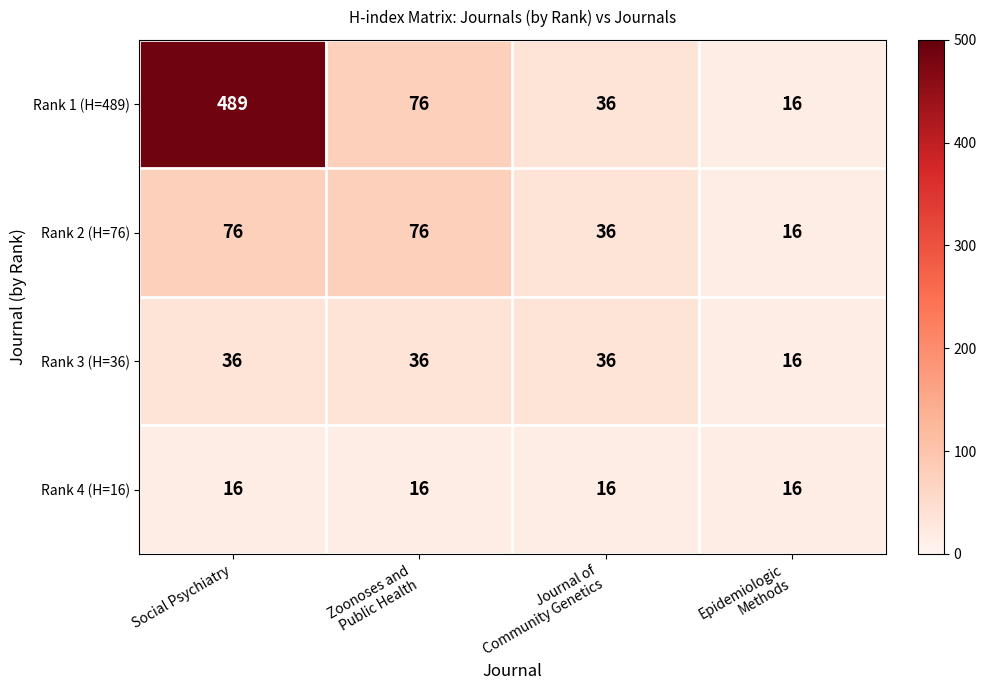

Read the Rank 4 (H=16) value at Social Psychiatry.

16